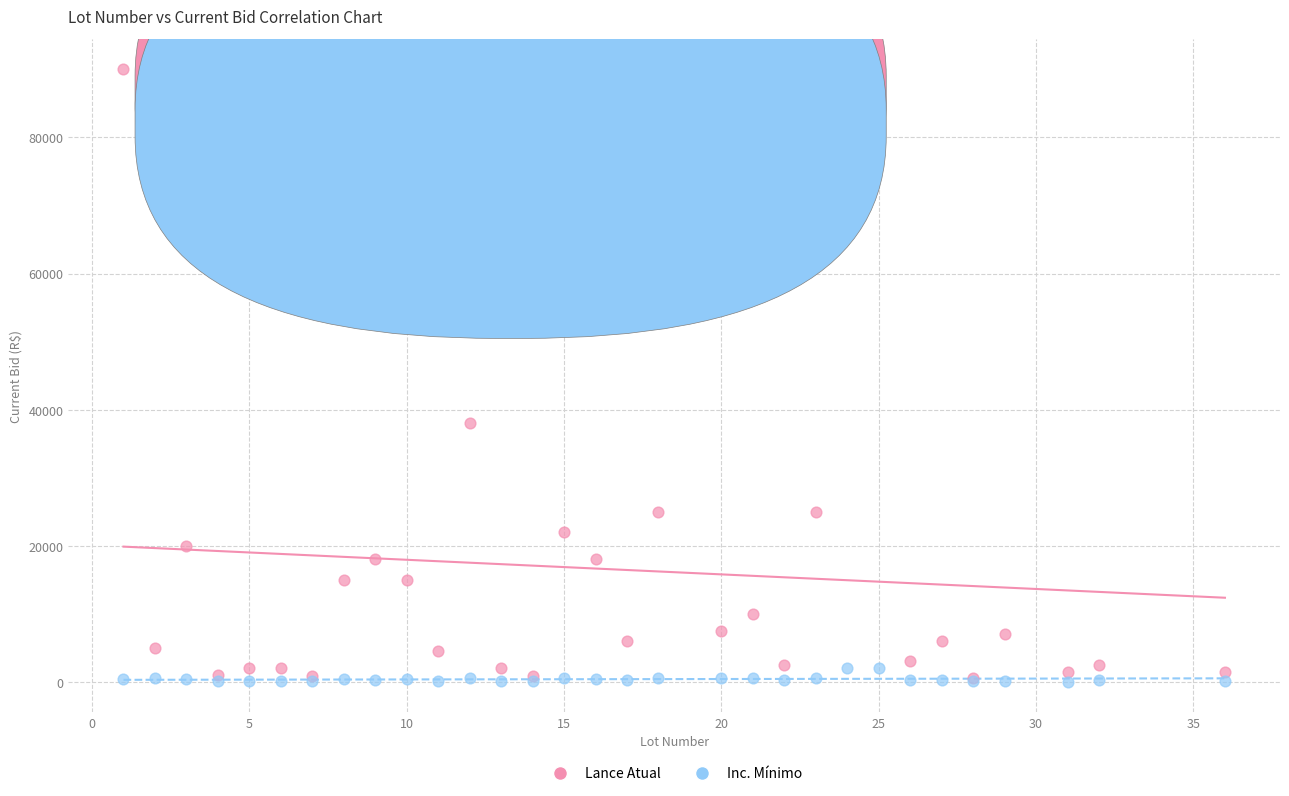

In the Lance Atual series, what Y value is closest to 45250?

38000